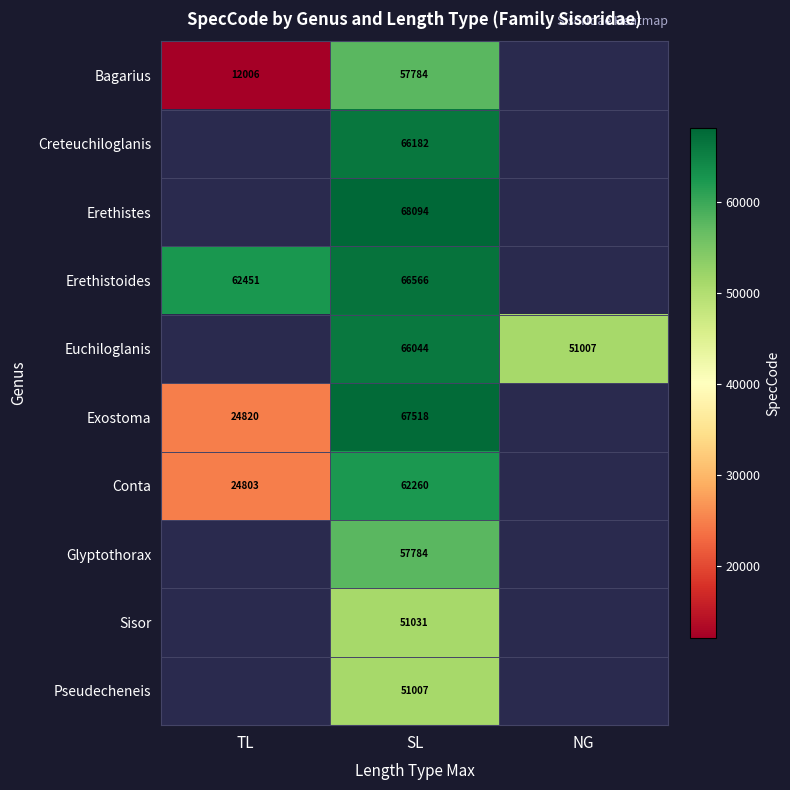

What is the total value across all series at SL?

614270